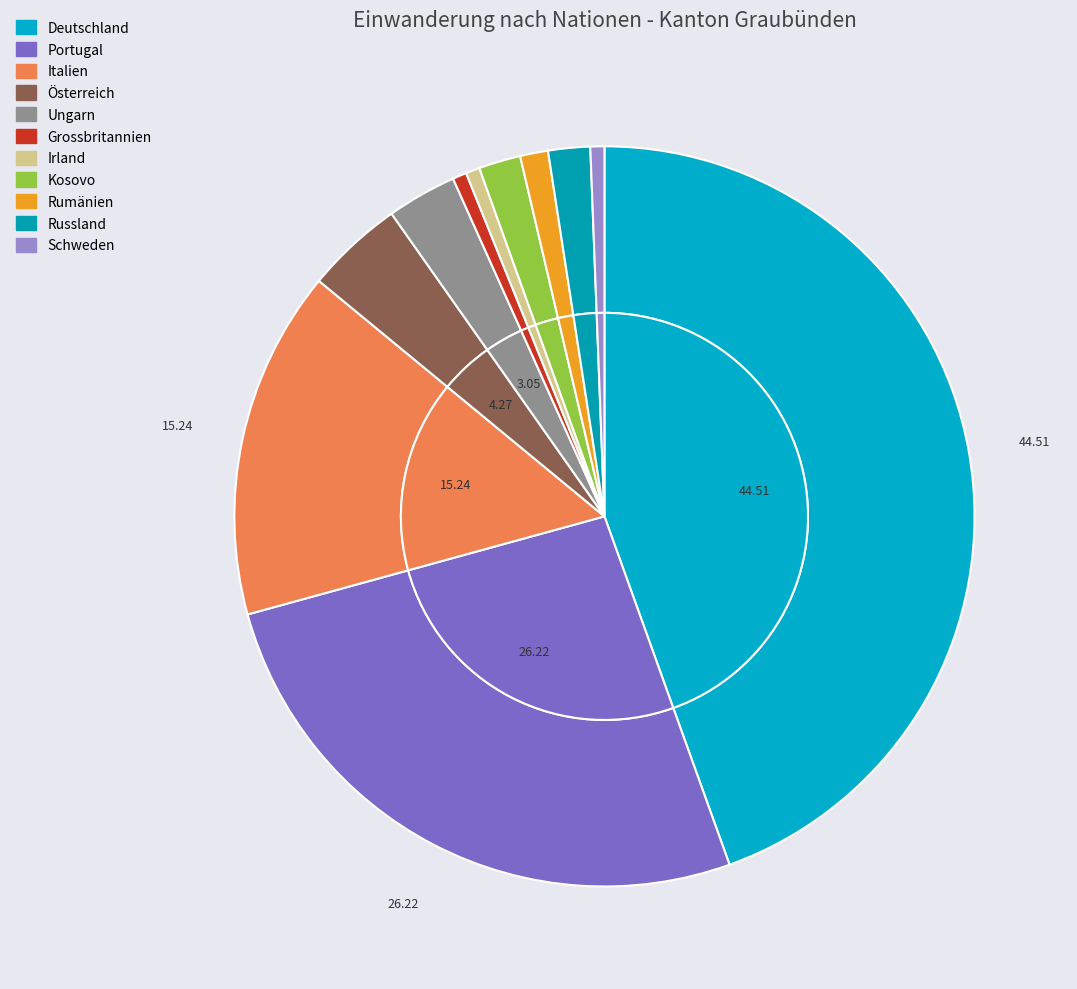

Is there a majority slice in this chart?

No